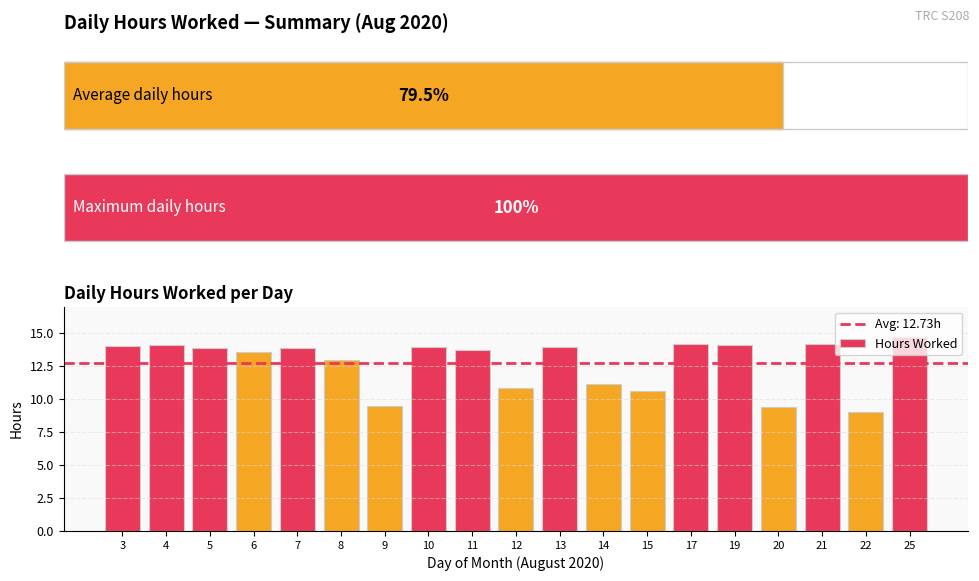

Reading left to right, transcribe all the data shown in this chart.

3=14.0	4=14.1	5=13.9	6=13.6	7=13.9	8=12.9	9=9.5	10=14.0	11=13.8	12=10.9	13=13.9	14=11.2	15=10.6	17=14.2	19=14.1	20=9.4	21=14.2	22=9.1	25=14.7